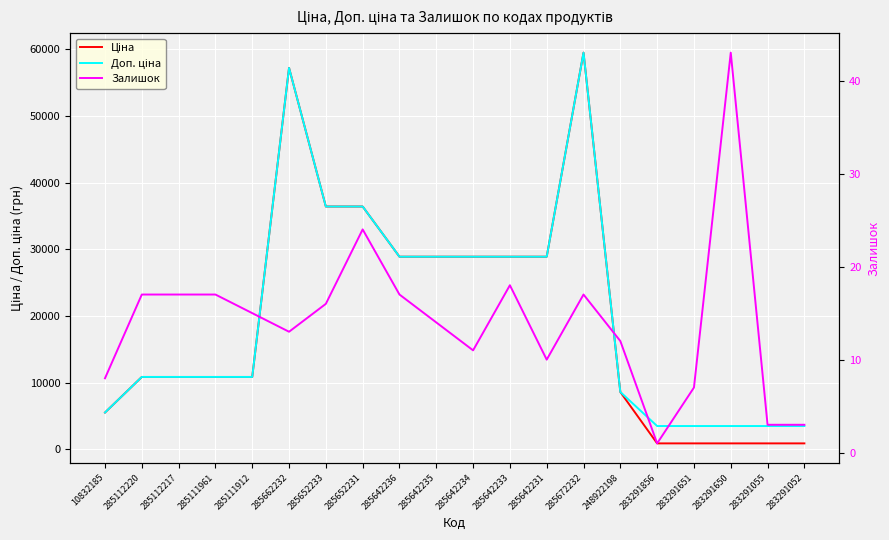

What is the average value of the Доп. ціна series?

20442.9